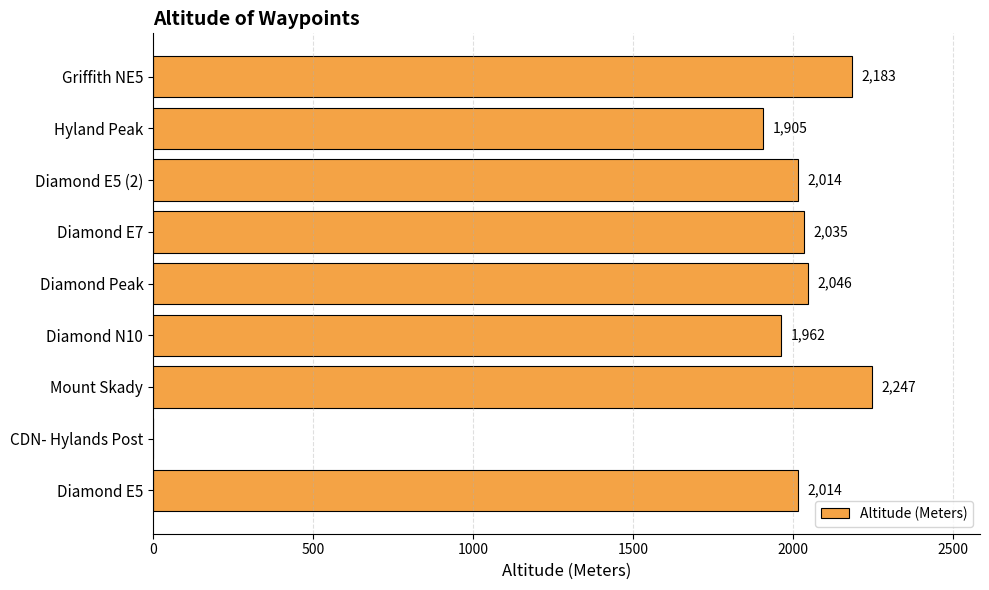

Which label corresponds to the largest value in the chart?

Mount Skady